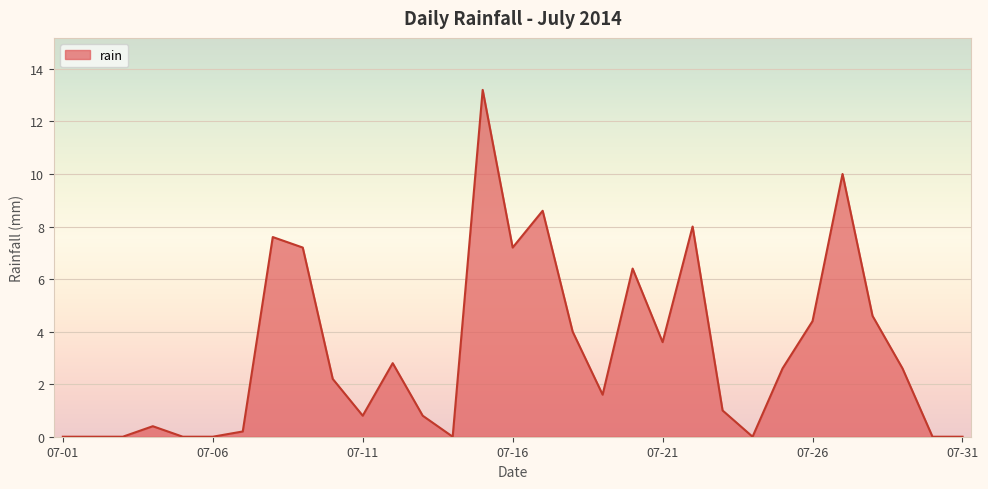

What is the difference between the maximum and minimum values?

13.2